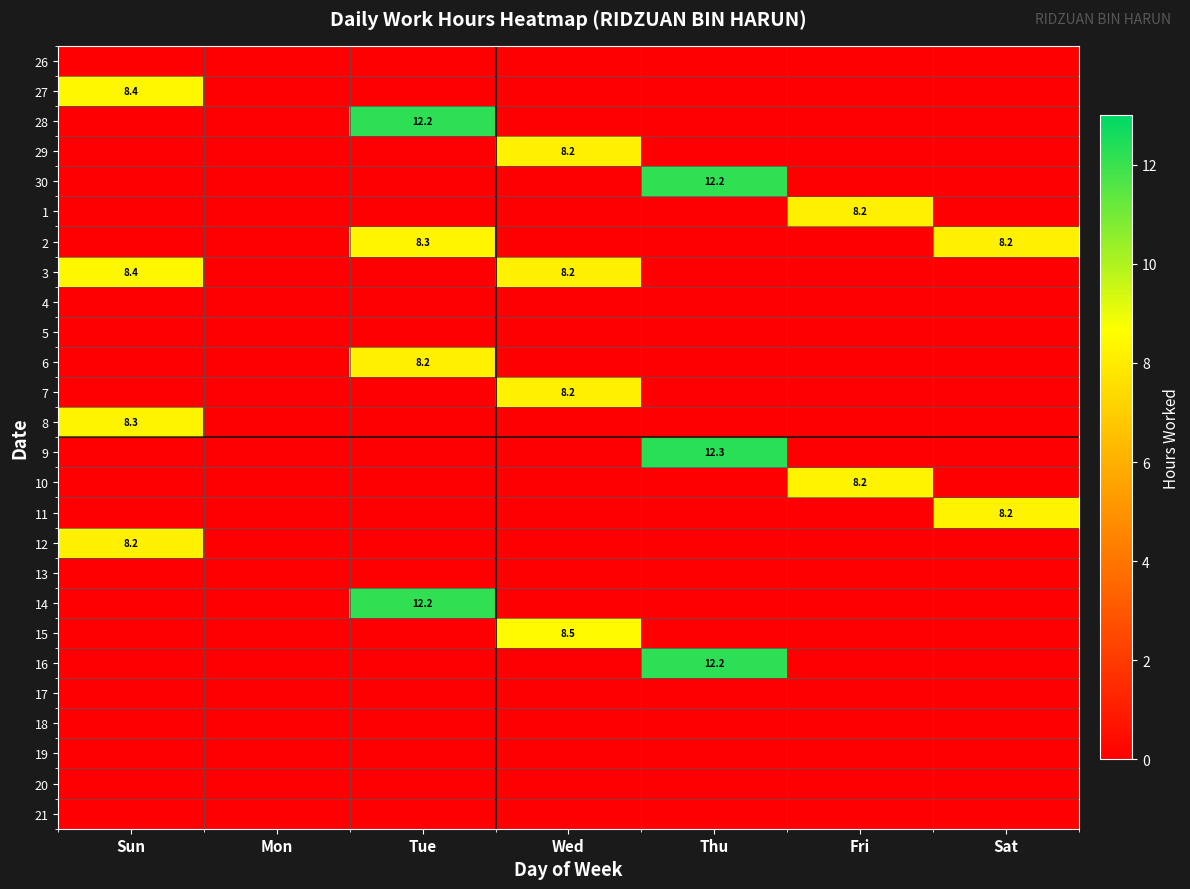

Which category has the lowest value in the 17 series?

Sun